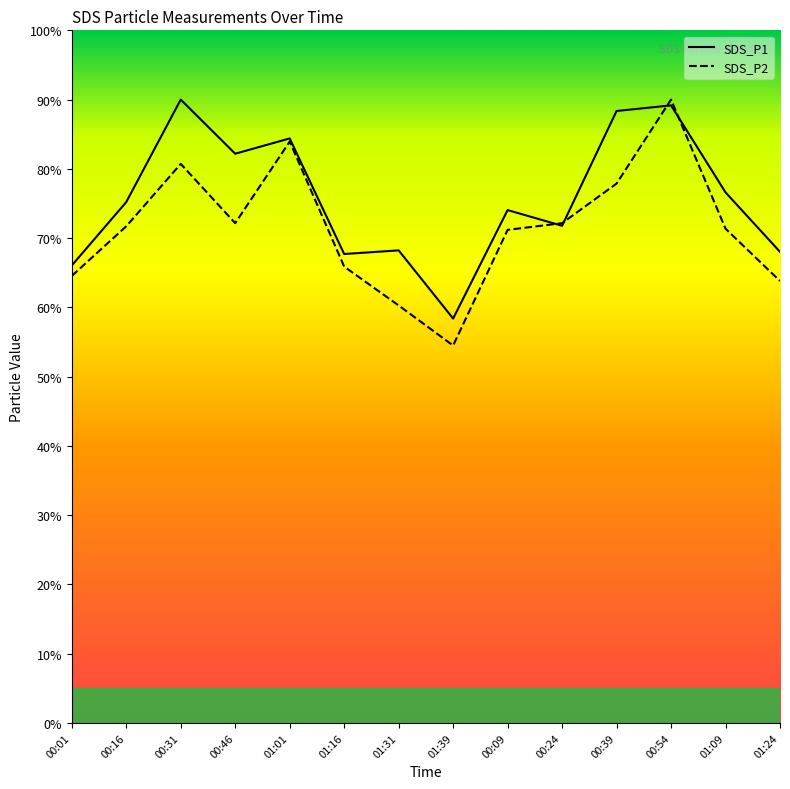

At which category is the sum across all series the highest?

00:54